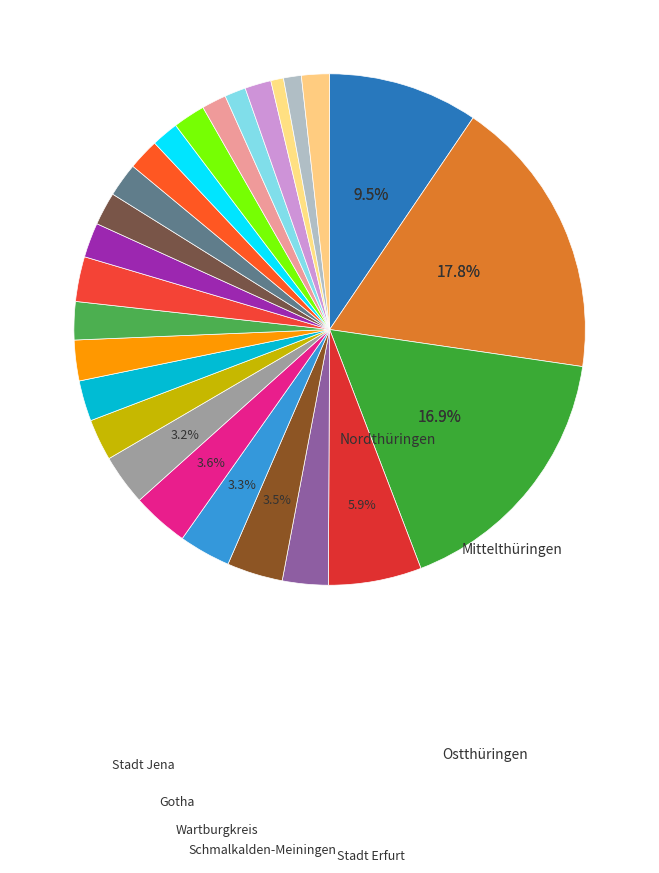

How many slices are in this pie chart?

26